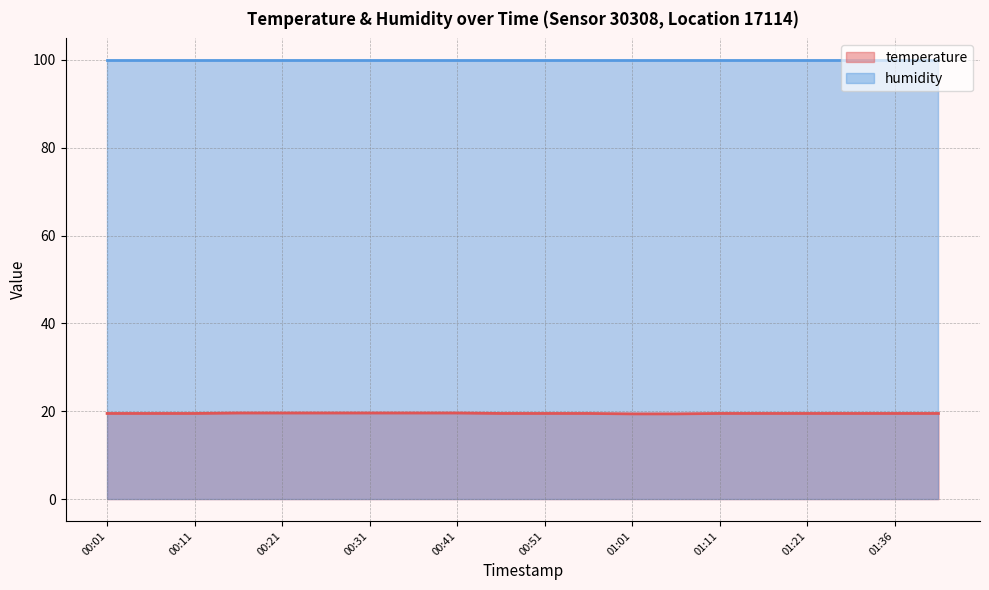

What is the change in value from 00:36 to 01:31?

-0.1